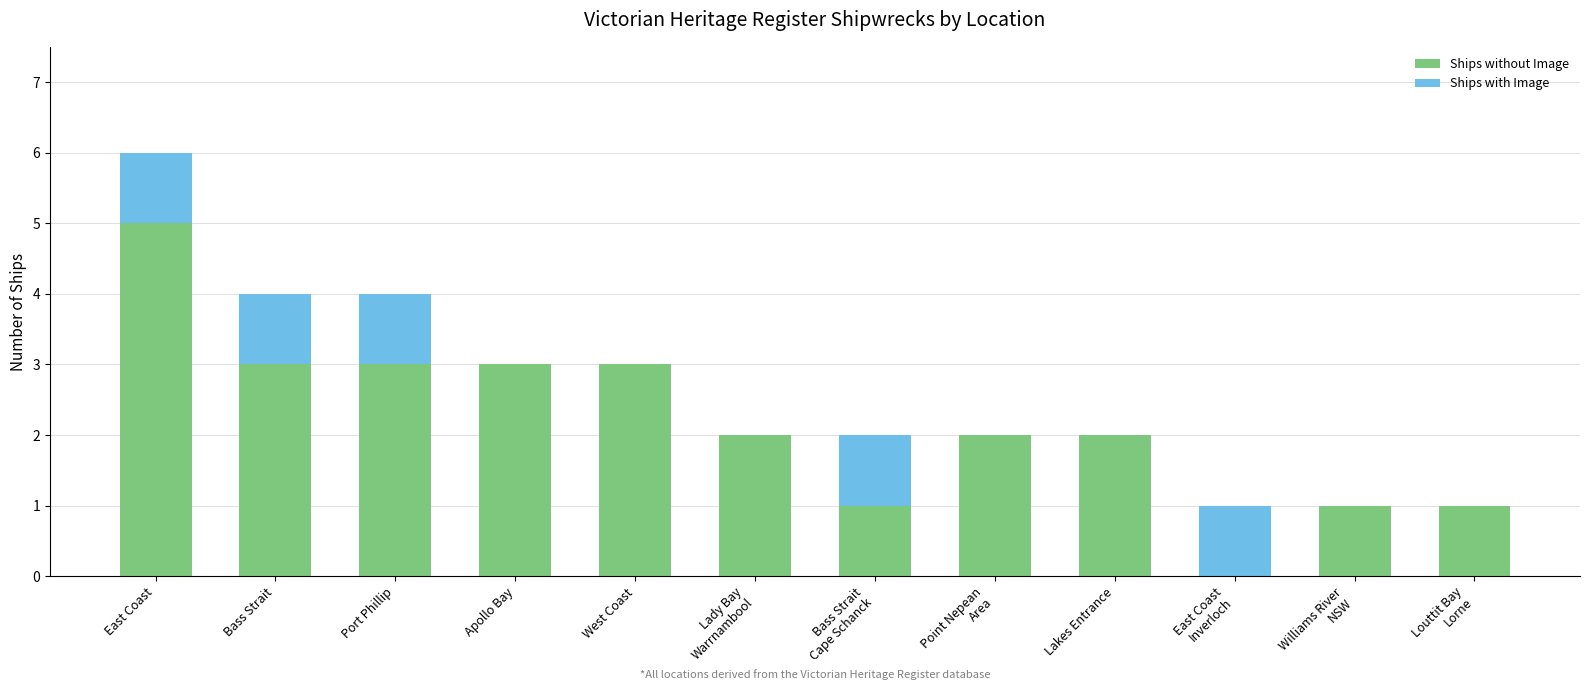

What are all the series names shown in the legend?

Ships without Image, Ships with Image